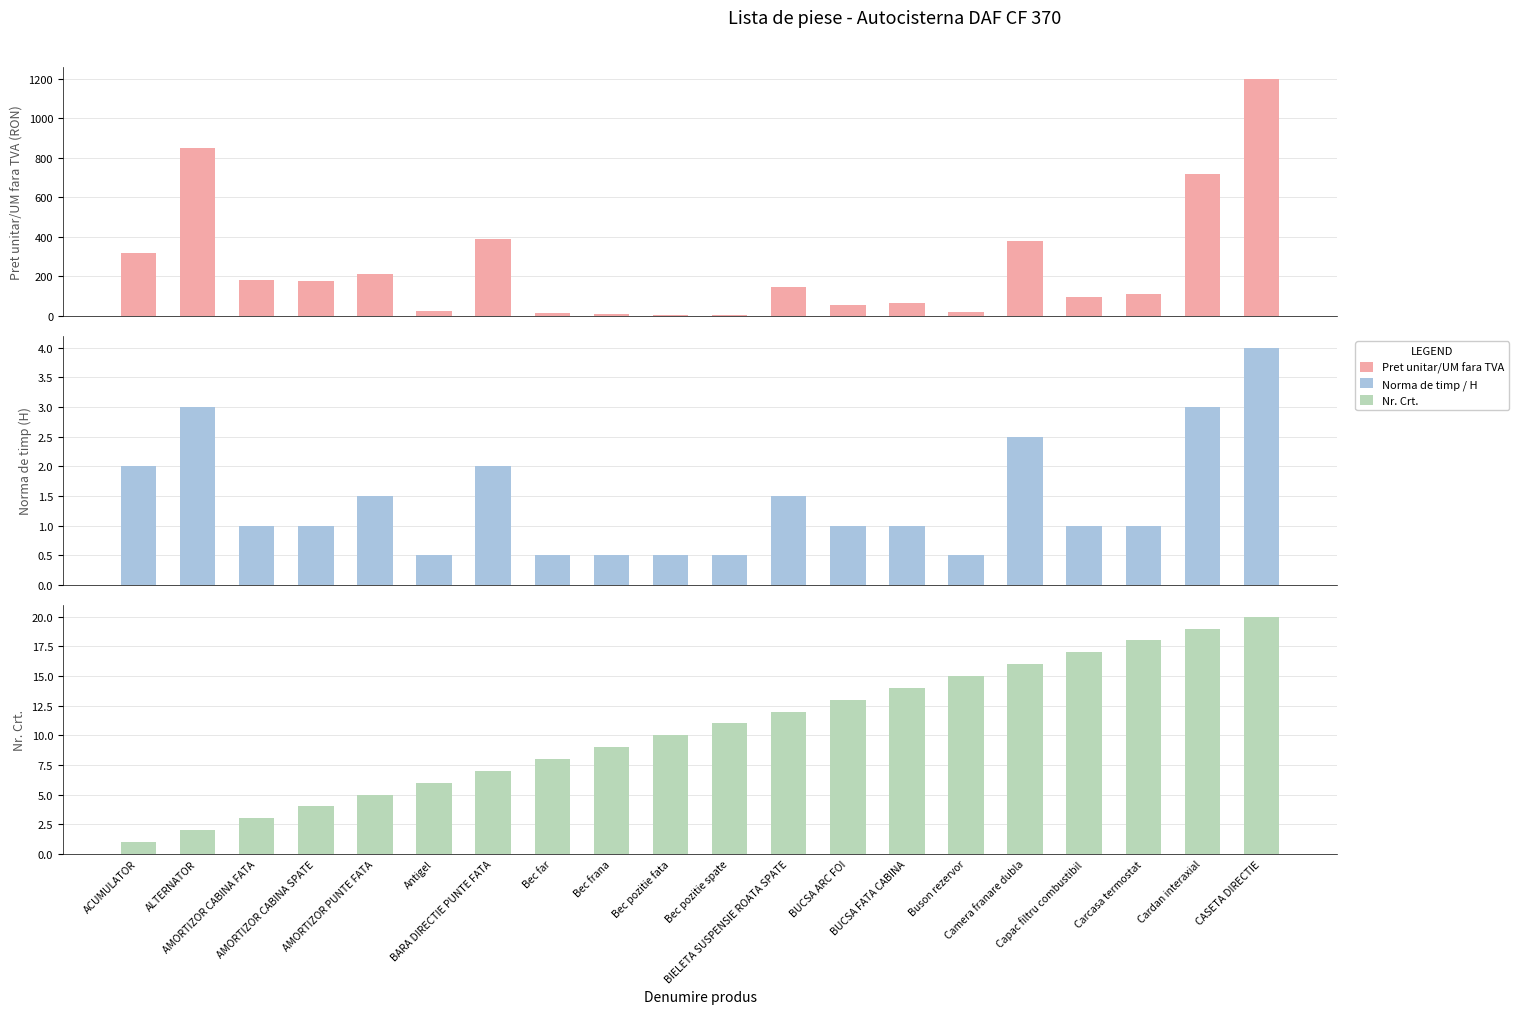

Rank the series at ALTERNATOR from lowest to highest value.

Nr. Crt., Norma de timp / H, Pret unitar/UM fara TVA